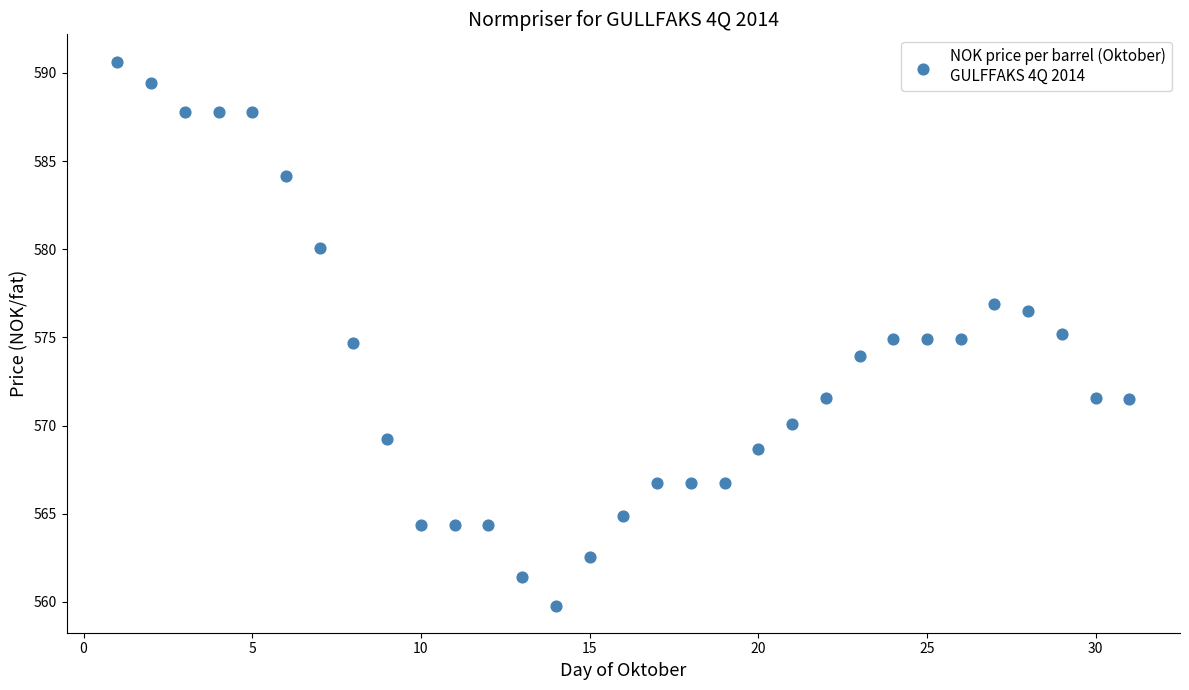

What is the range of X values (max minus min)?

30.0